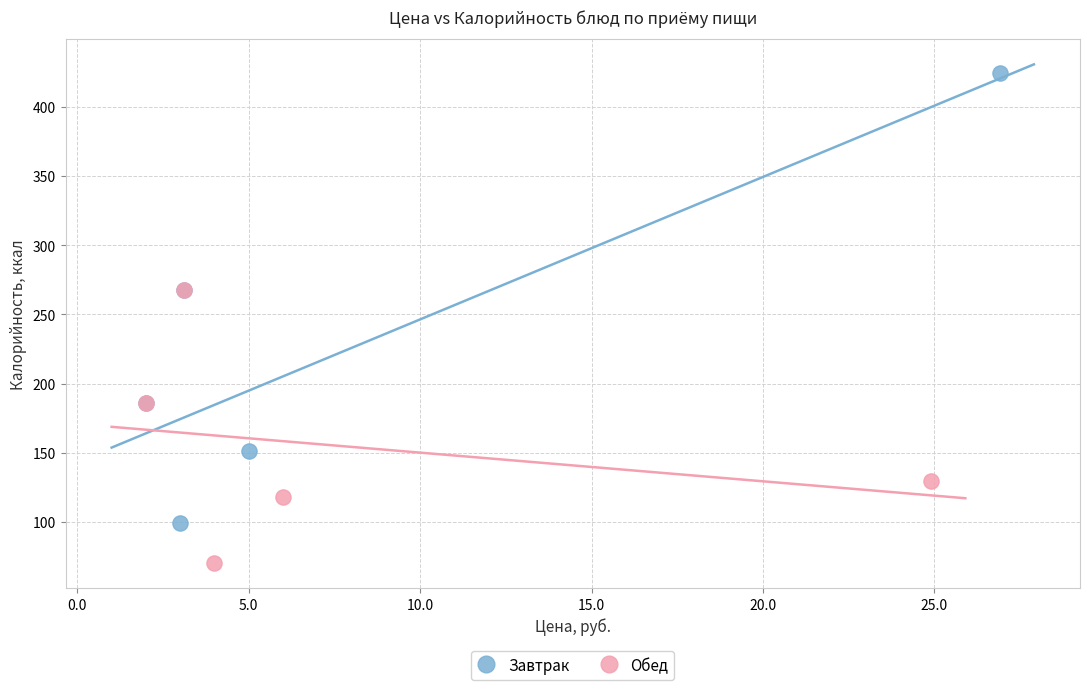

Which series reaches the minimum Y coordinate?

Обед